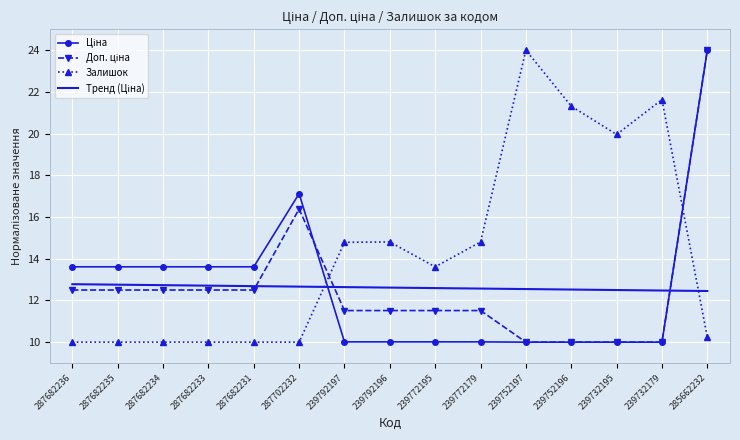

What is the highest value of the Залишок series?

24.0